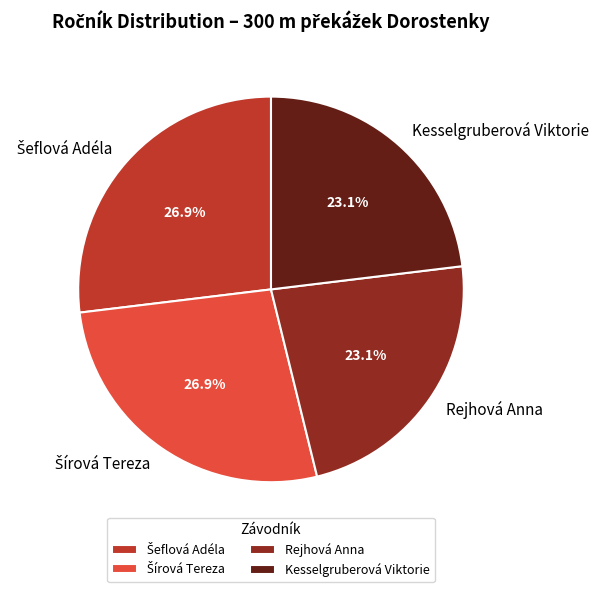

Is there a majority slice in this chart?

No